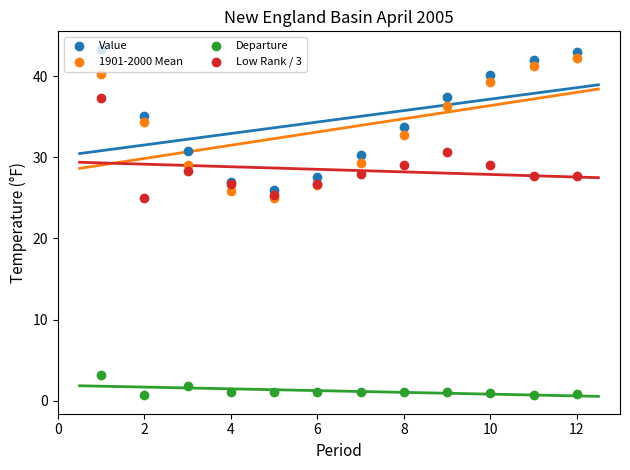

At how many categories does at least one series exceed 40?

4